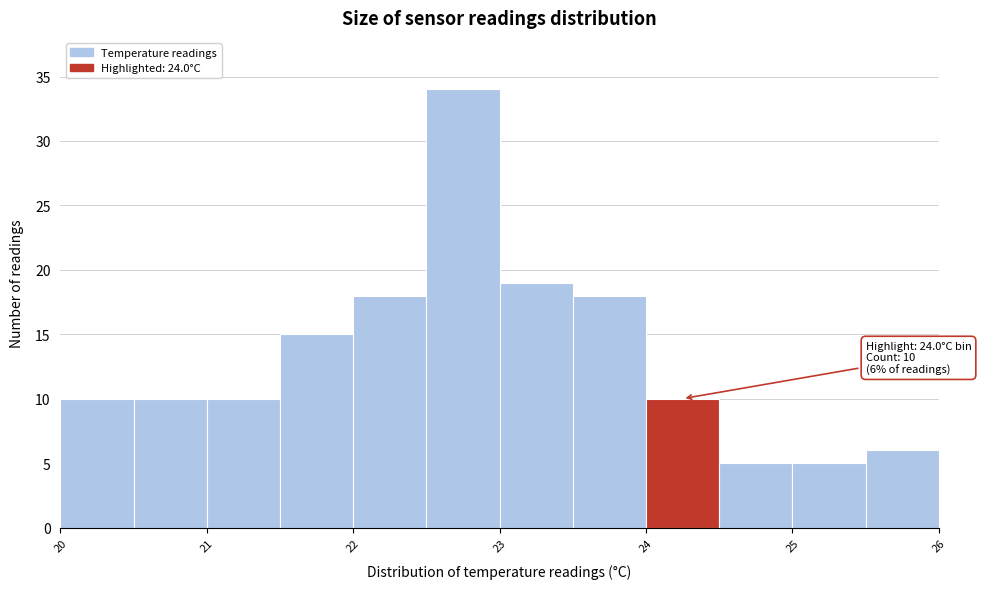

Over which range of the x-axis is the bar tallest?

22.5 to 23.0